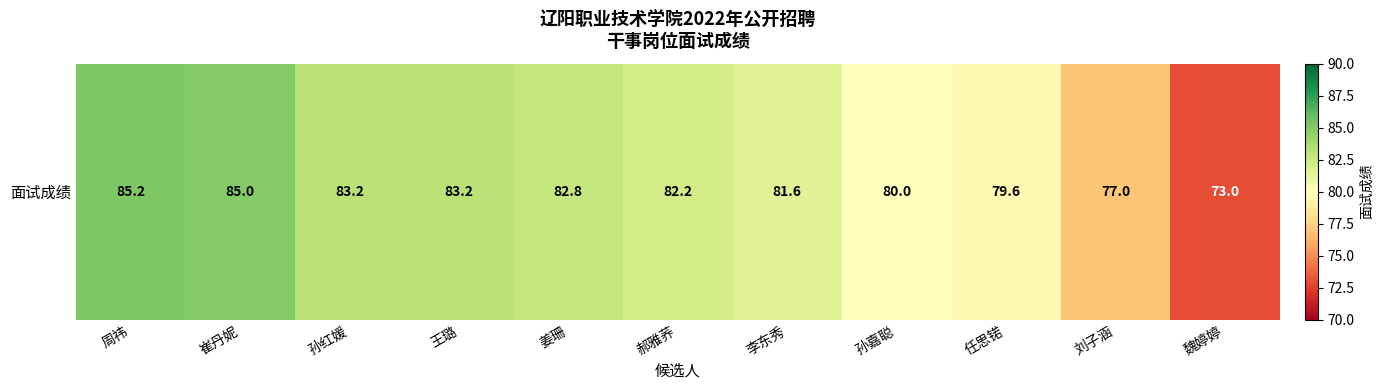

What is the difference between the second highest and minimum values?

12.0